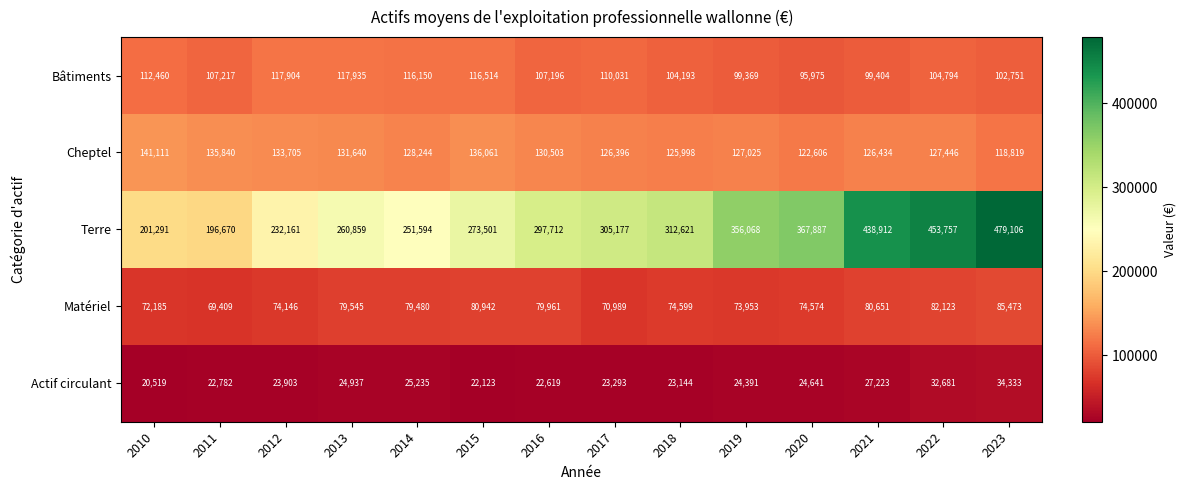

Which label corresponds to the largest value in the chart?

2023